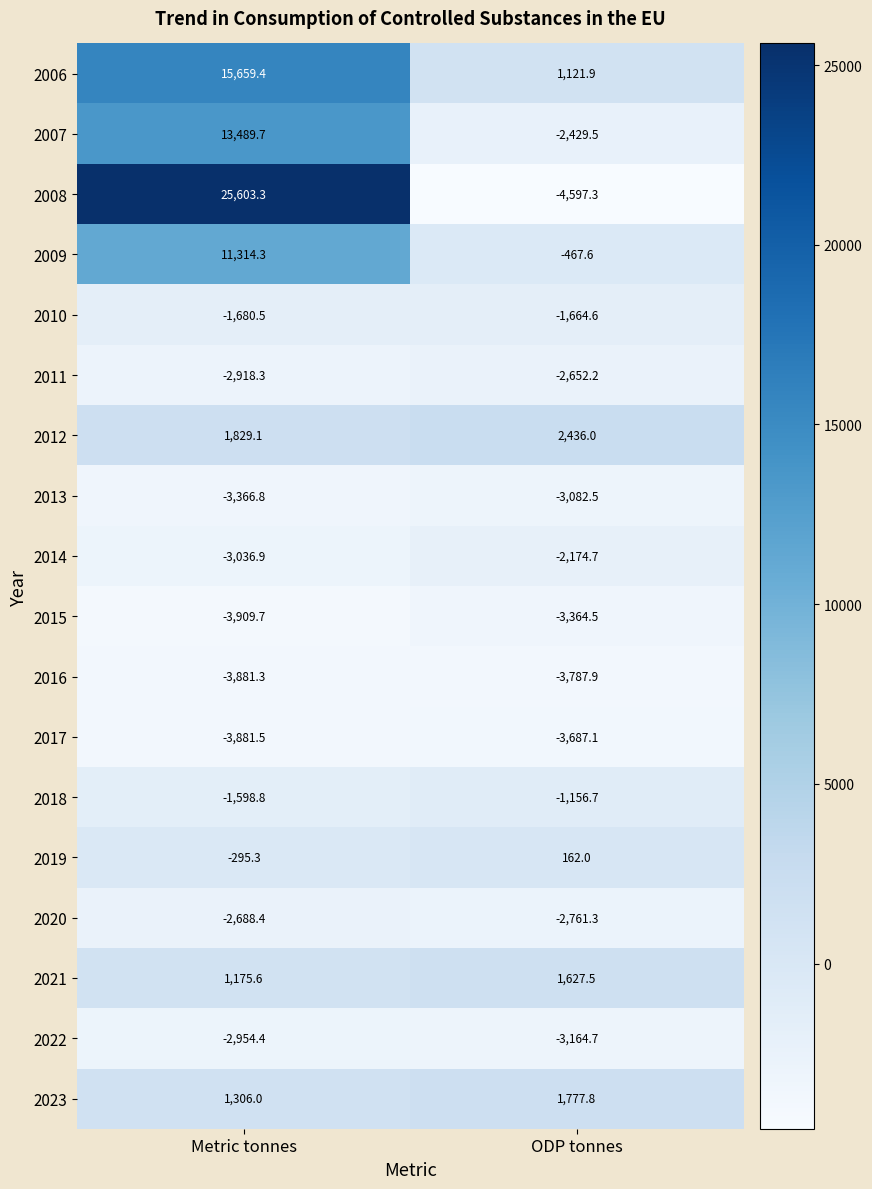

Is the value of 2006 at ODP tonnes greater than the value of 2009 at Metric tonnes?

No